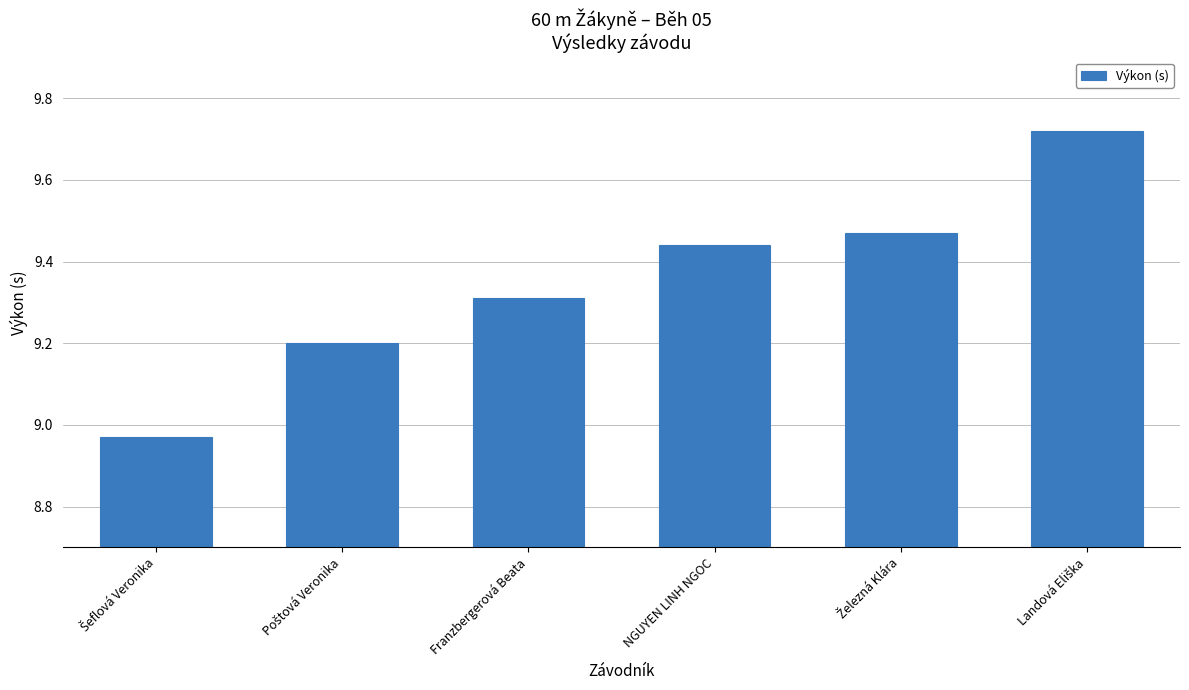

True or false: the data shows 4.0 at Franzbergerová Beata.

False